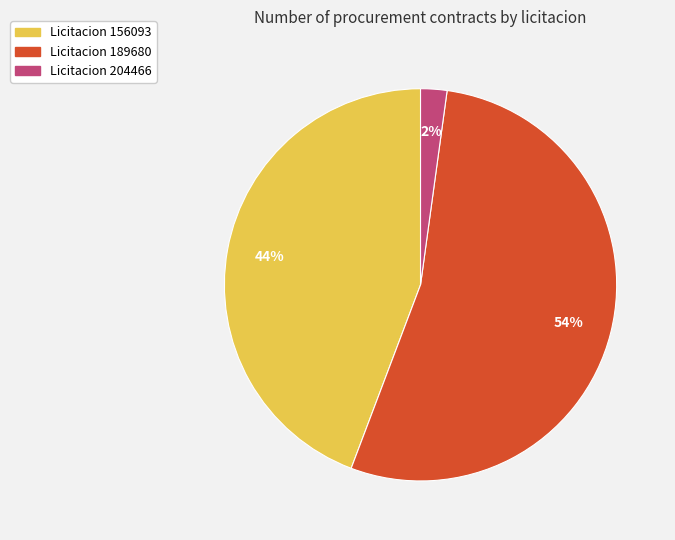

To the nearest percent, what is the average slice percentage?

33%